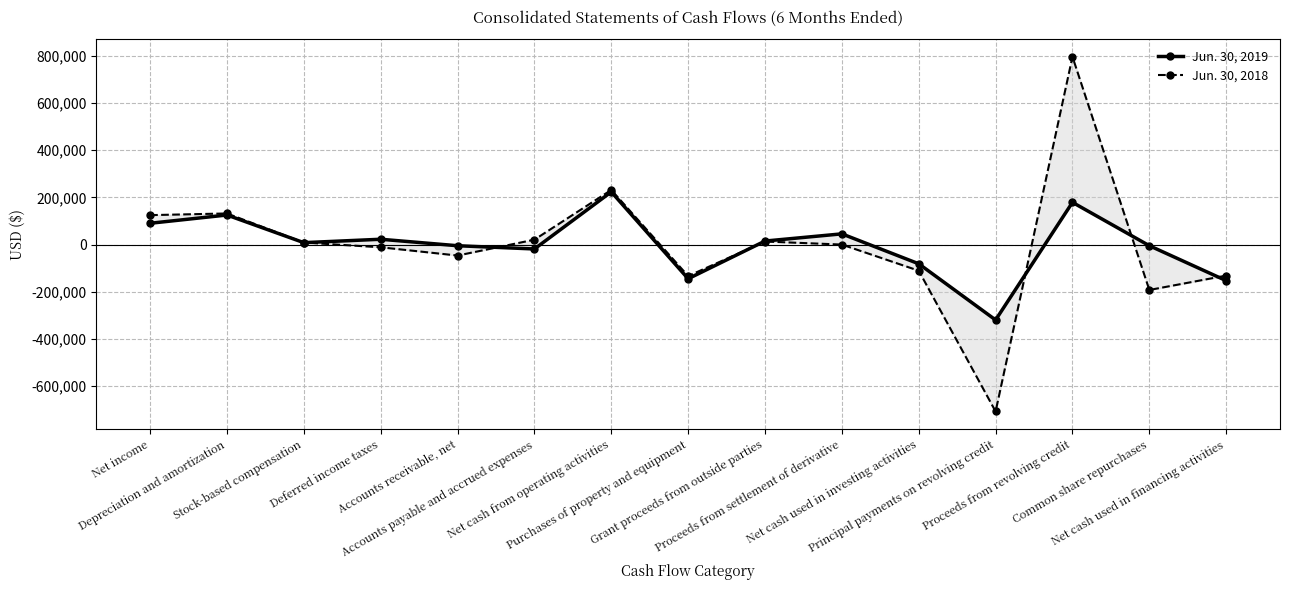

What position from the left is Accounts payable and accrued expenses?

6